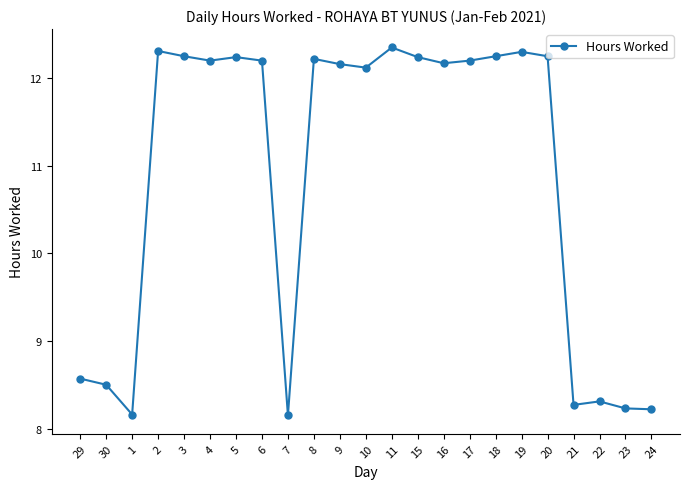

Between 1 and 22, which is larger?

22